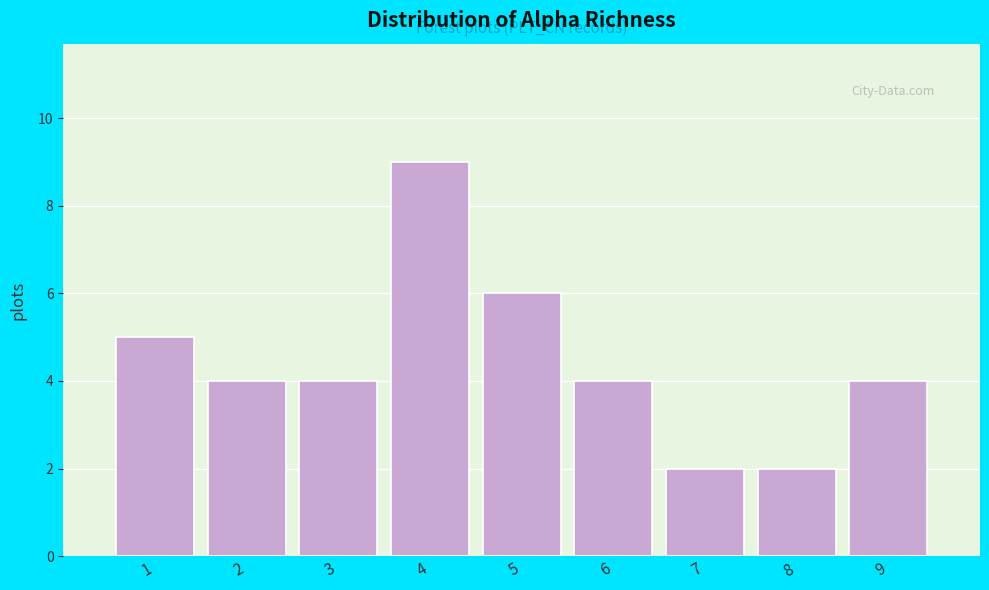

Reading right to left, what are all the values shown in this chart?

4	2	2	4	6	9	4	4	5